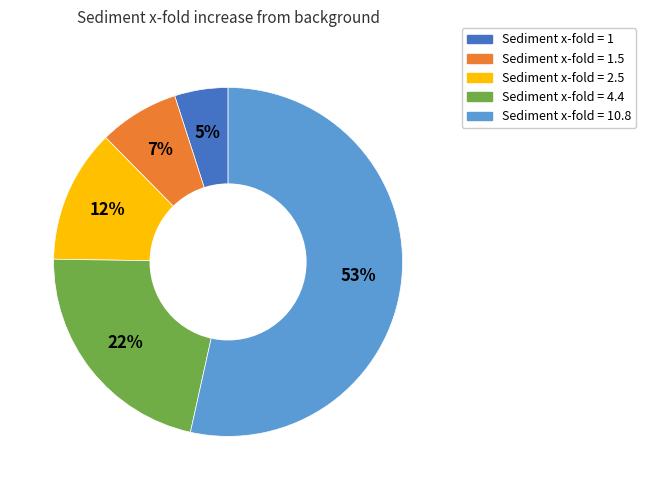

Is there a majority slice in this chart?

Yes